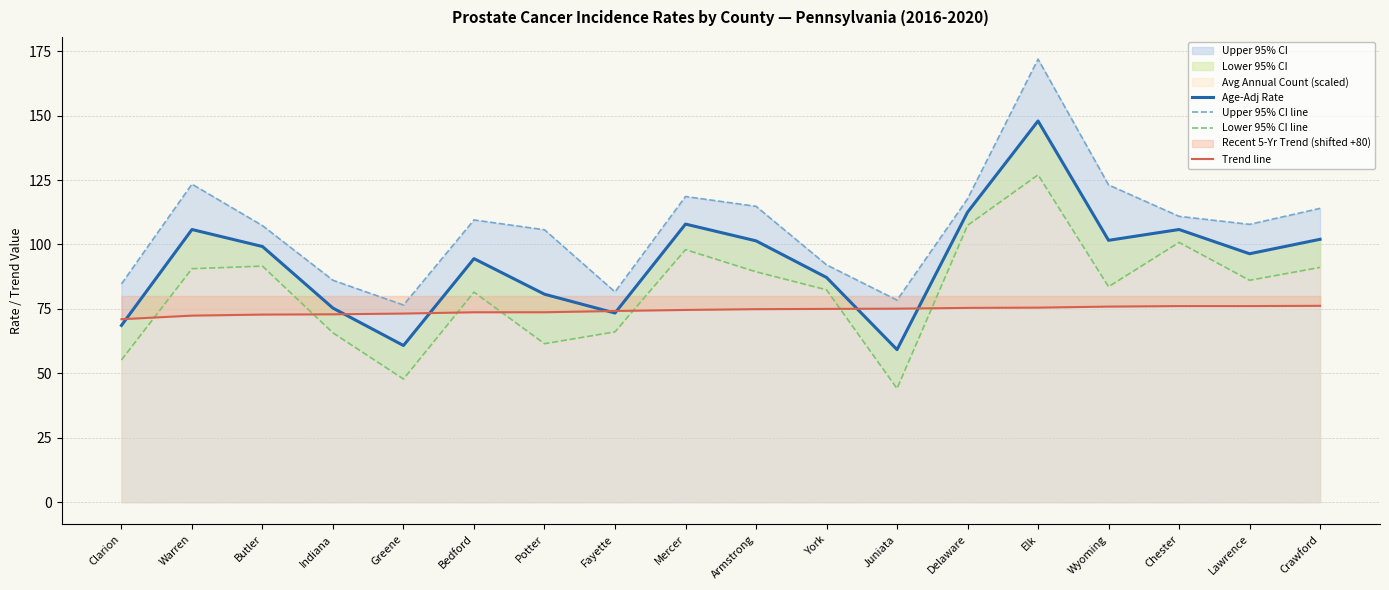

What is the maximum value shown in the chart?

171.9